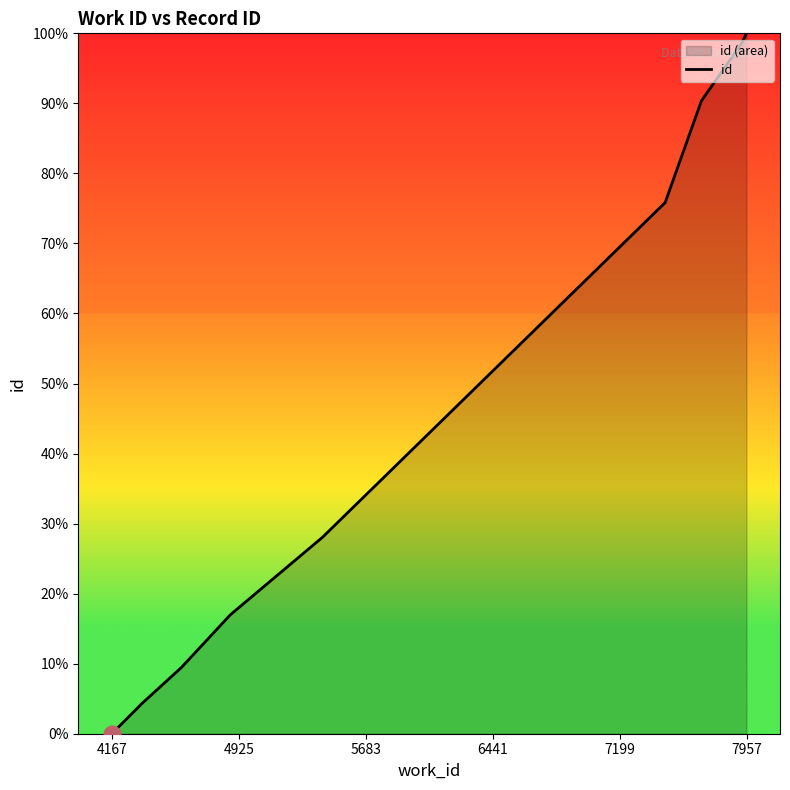

Which category has the lowest value across all series?

4167